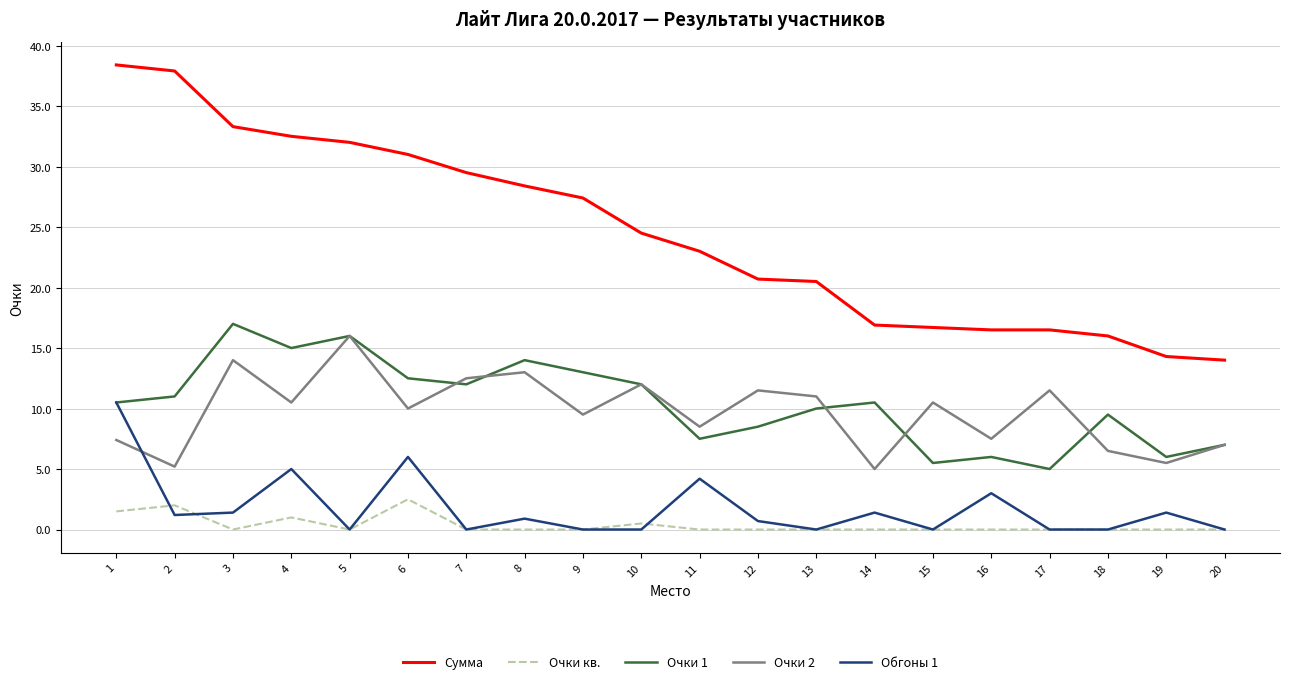

The value of Очки 2 at 20 is 2.6. True or false?

False